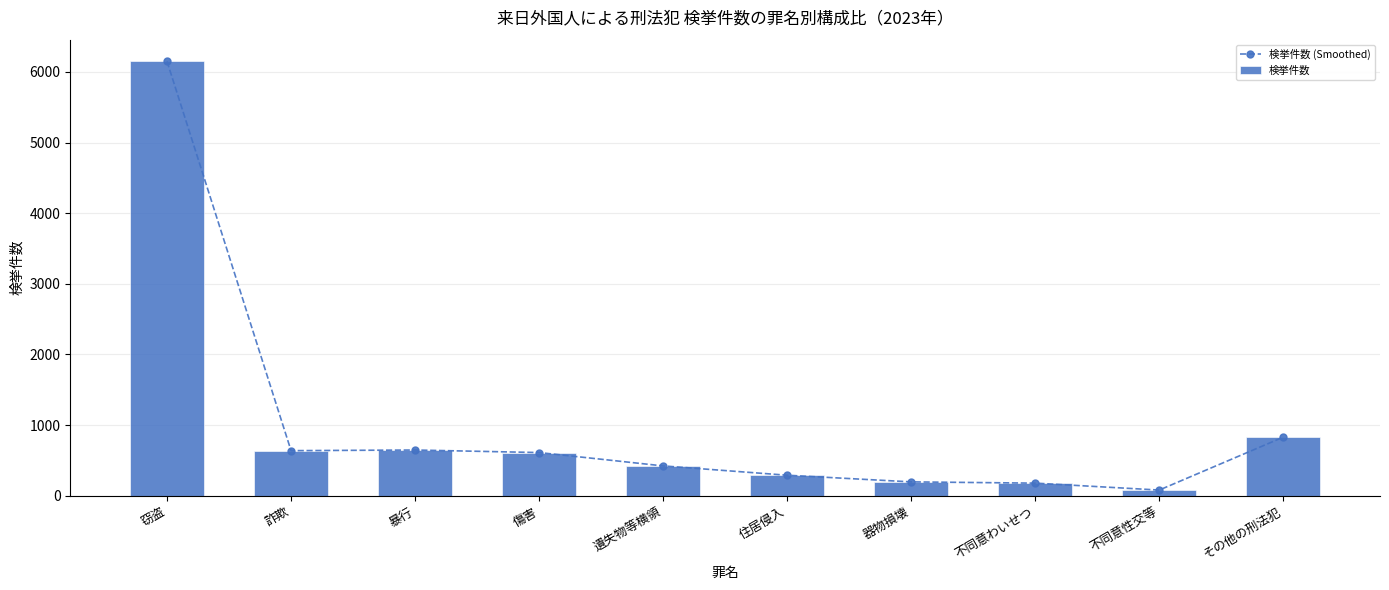

How many values in the 検挙件数 series exceed 611?

4